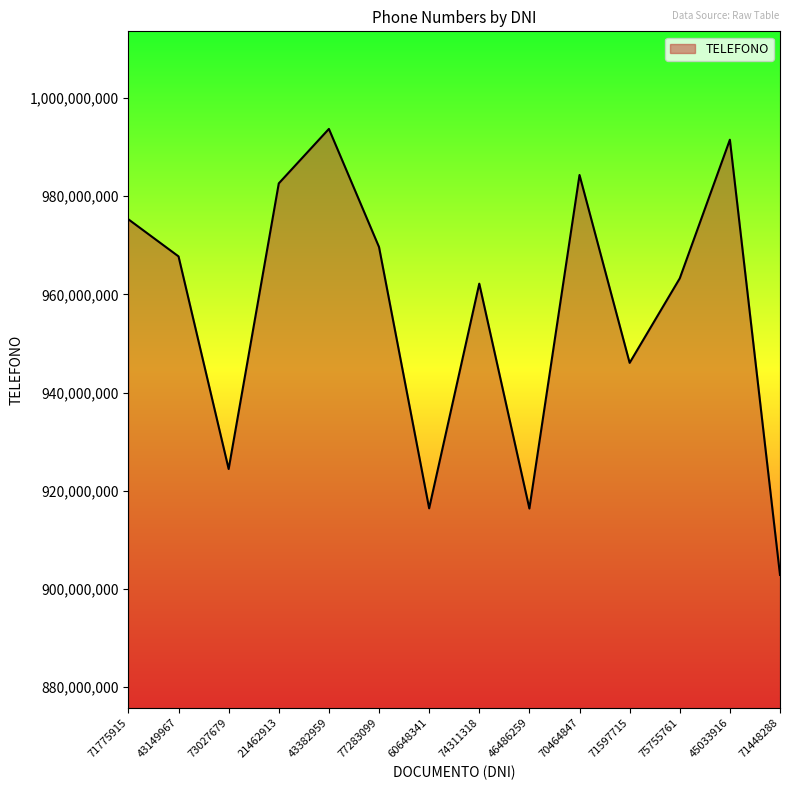

What position from the left is 73027679?

3